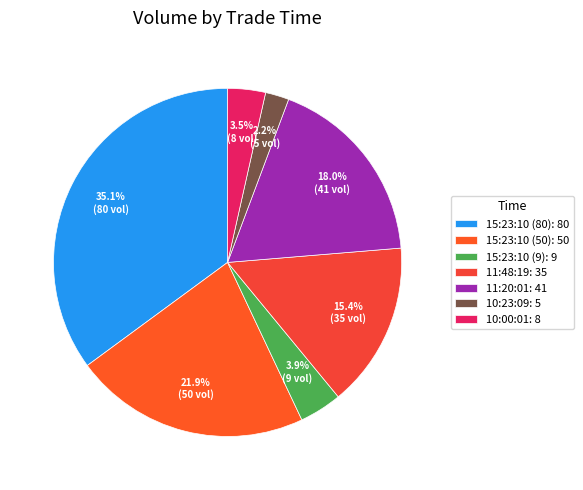

How many segments does this pie chart have?

7